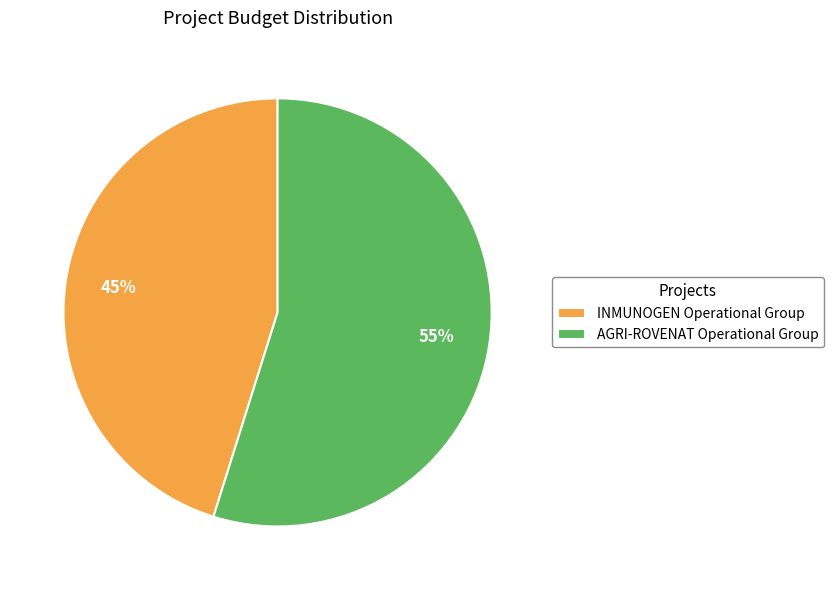

To the nearest percent, what is the average slice percentage?

50%